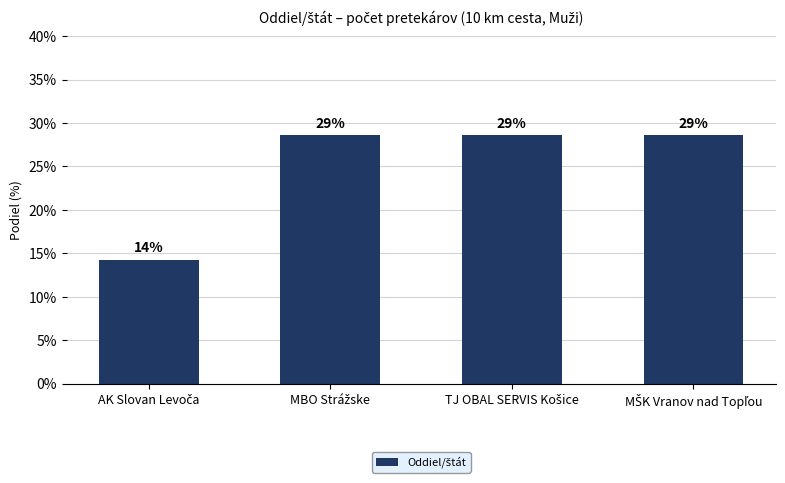

Does the chart contain any negative values?

No